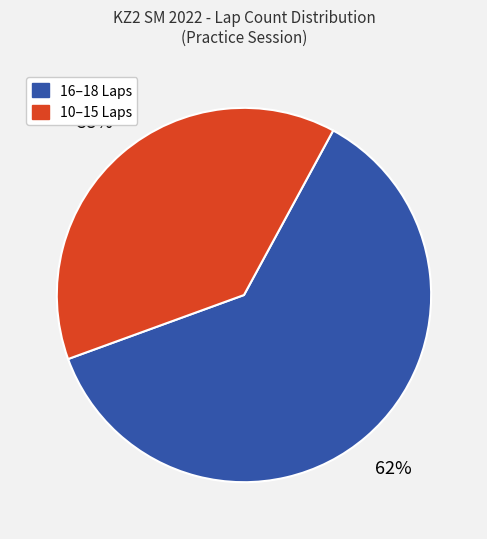

To the nearest percent, what percentage of the pie is 16–18 Laps?

62%